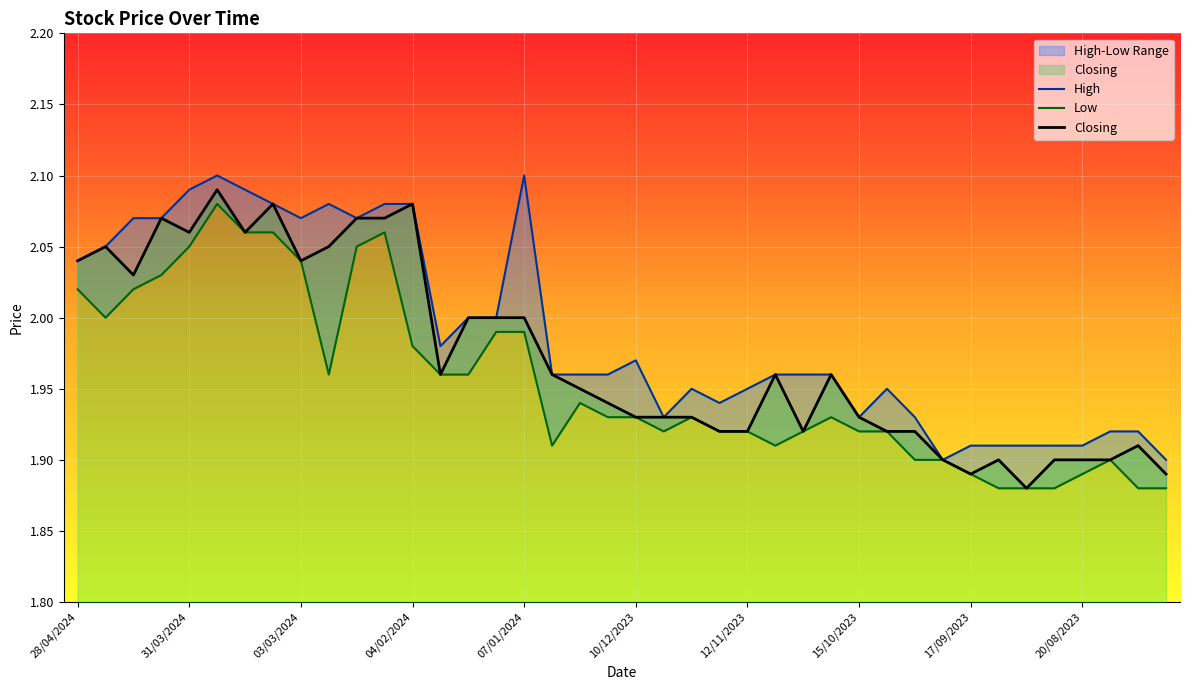

Count the number of categories in the chart.

40